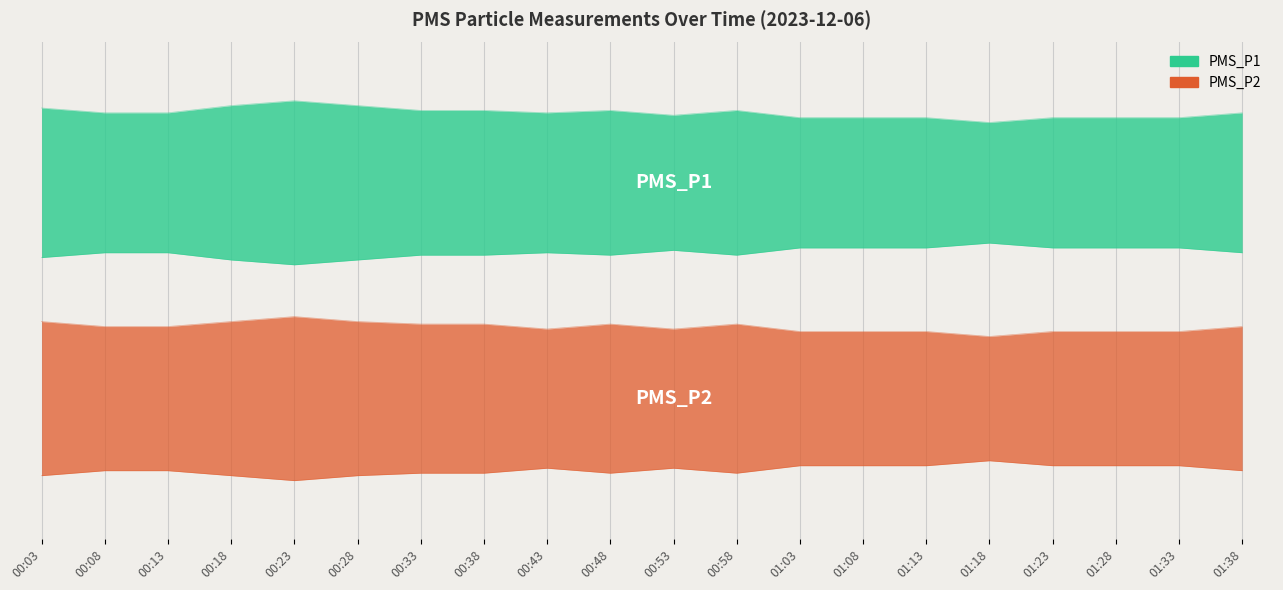

The value of PMS_P2 at 00:03 is 0.2. True or false?

False